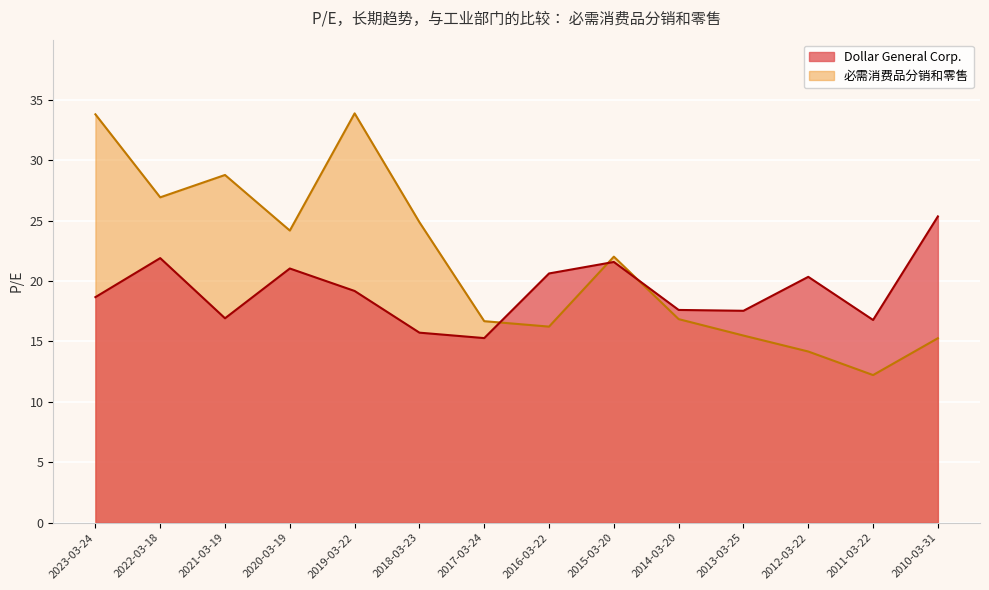

Where is 必需消费品分销和零售 nearest to the value 23?

2015-03-20